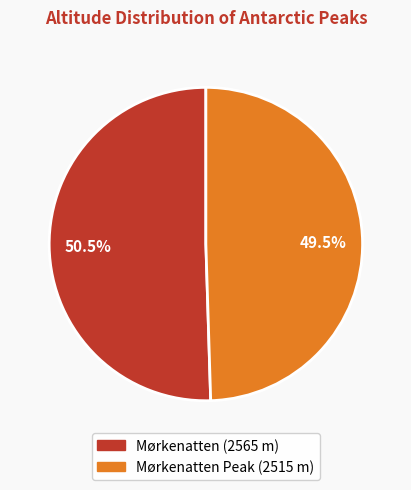

Does any single category account for the majority?

Yes